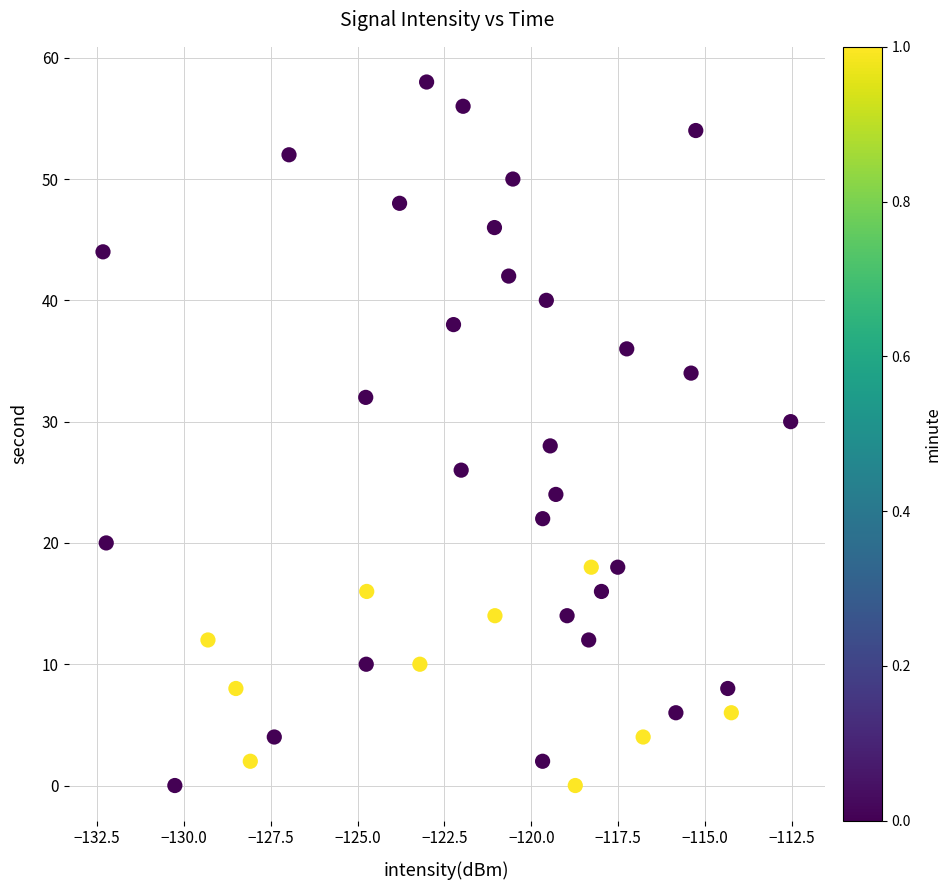

What is the range of Y values (max minus min)?

58